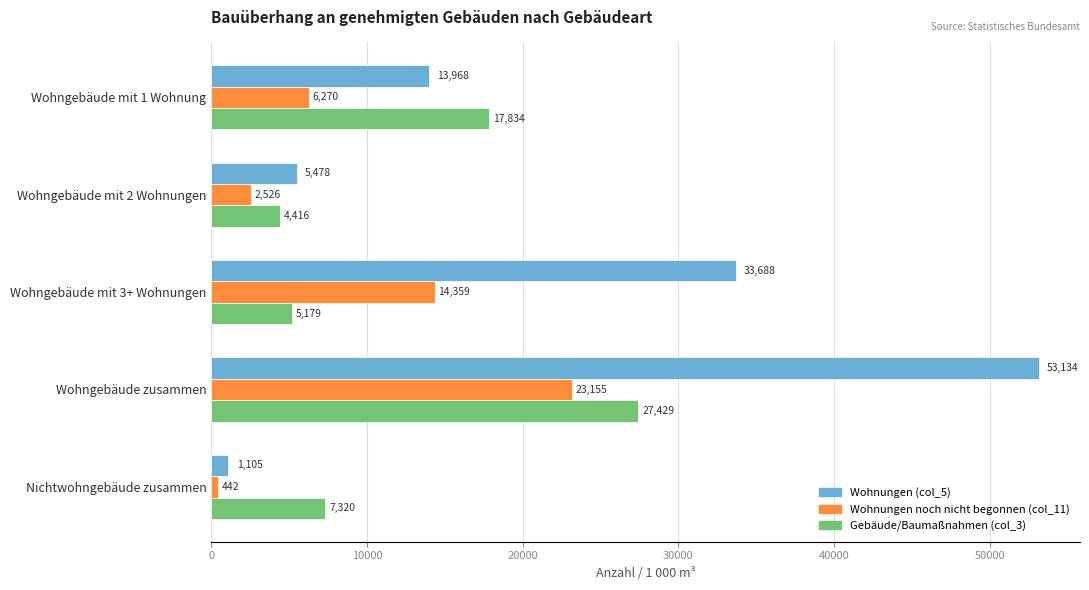

The Gebäude/Baumaßnahmen (col_3) series shows 5179 at Wohngebäude mit 3+ Wohnungen. True or false?

True